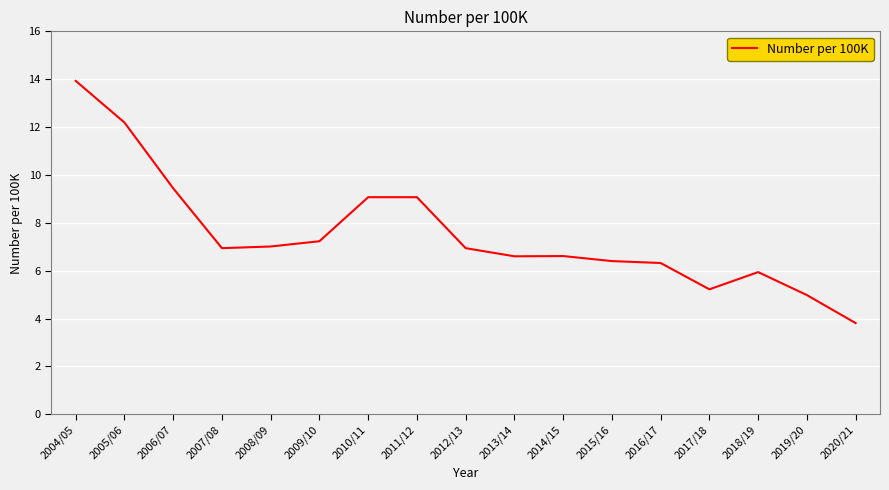

What is the smallest value displayed?

3.8